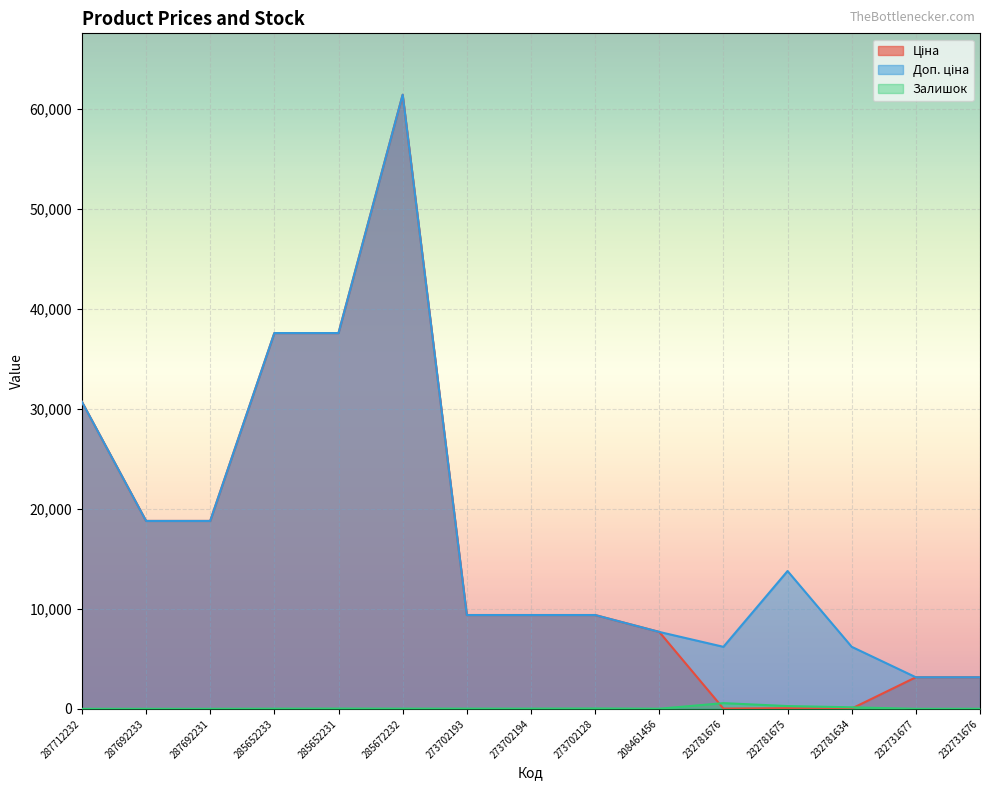

How many data points in Доп. ціна are less than 9383?

5